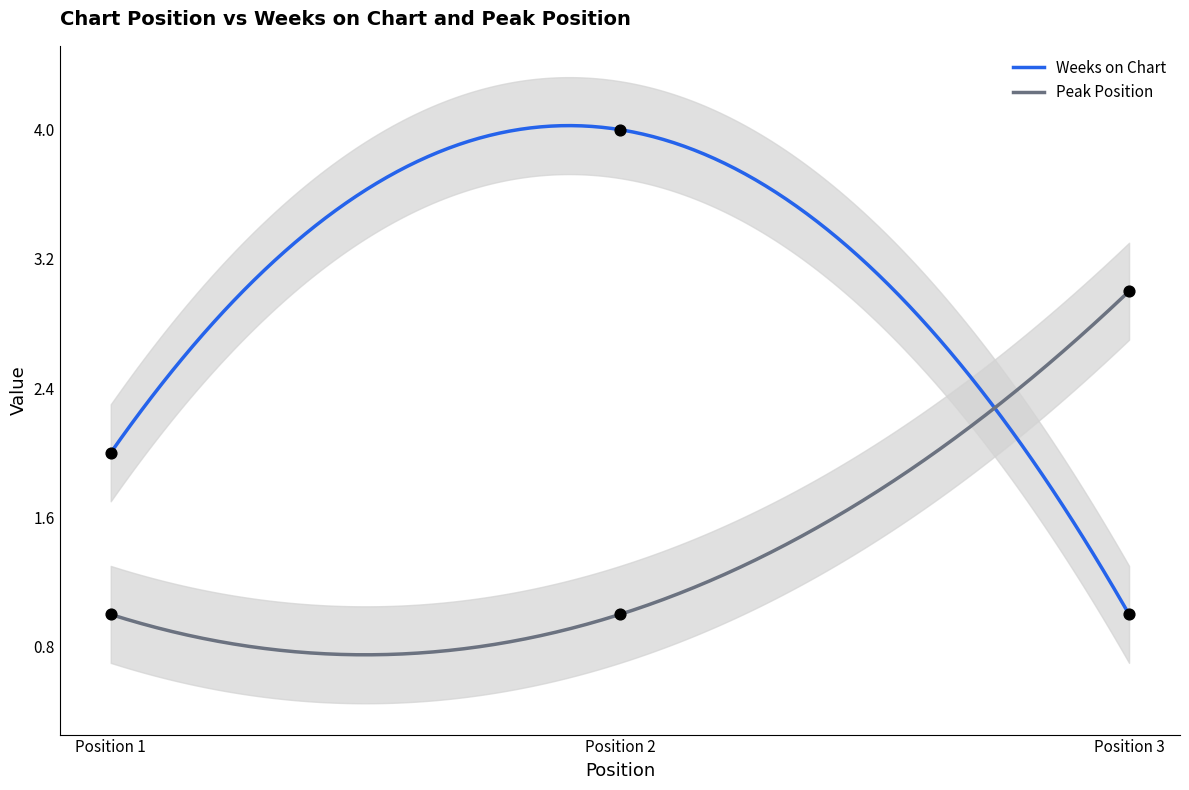

At how many categories does at least one series exceed 2?

2